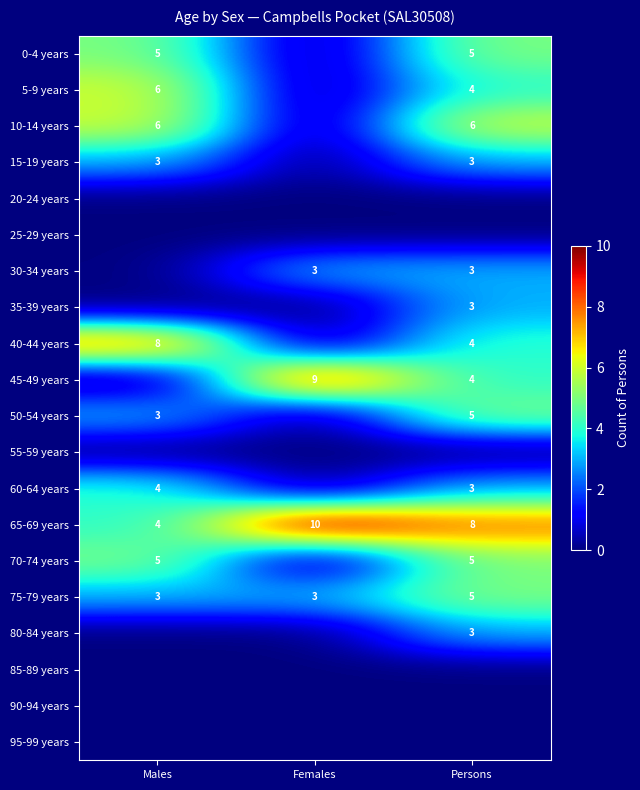

The value of 15-19 years at Males is 3. True or false?

True